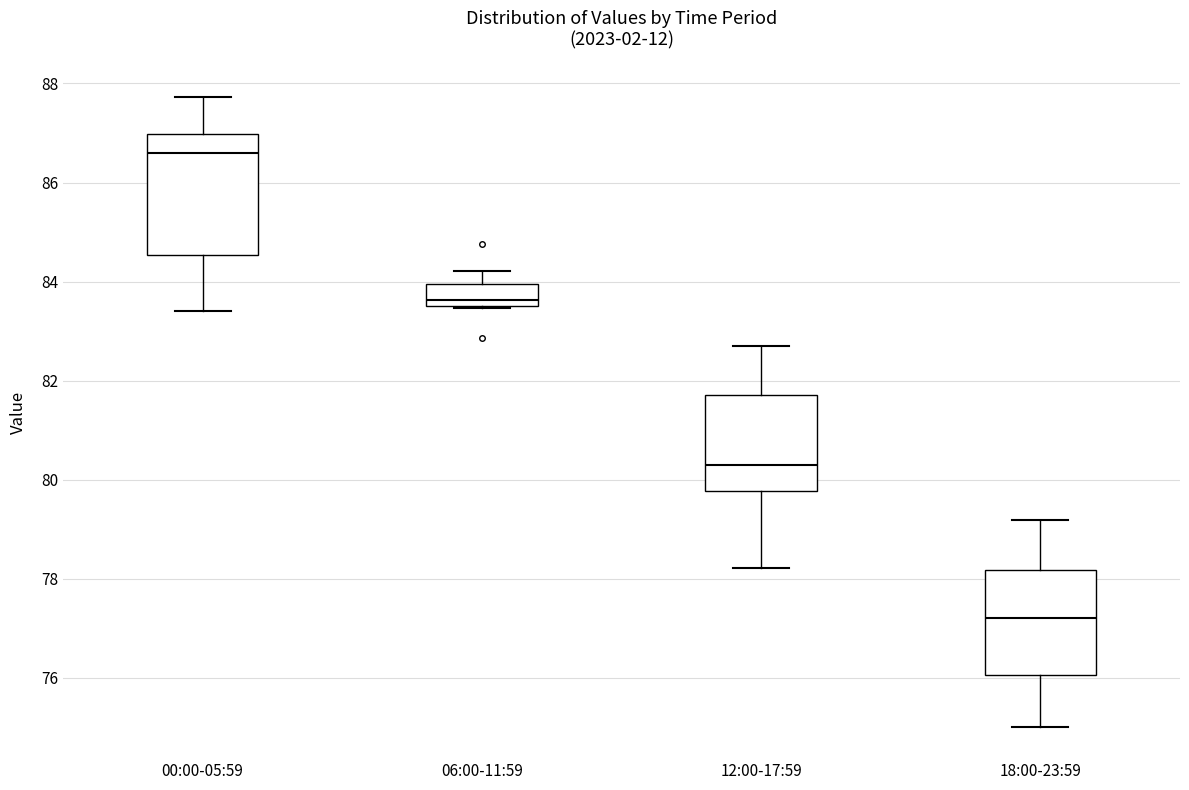

Comparing the boxes themselves (not the whiskers), which one is the tallest?

00:00-05:59